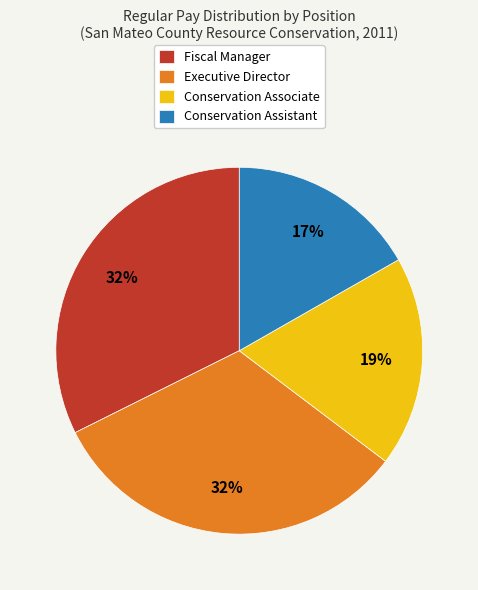

True or false: Fiscal Manager accounts for 32% of the total.

True